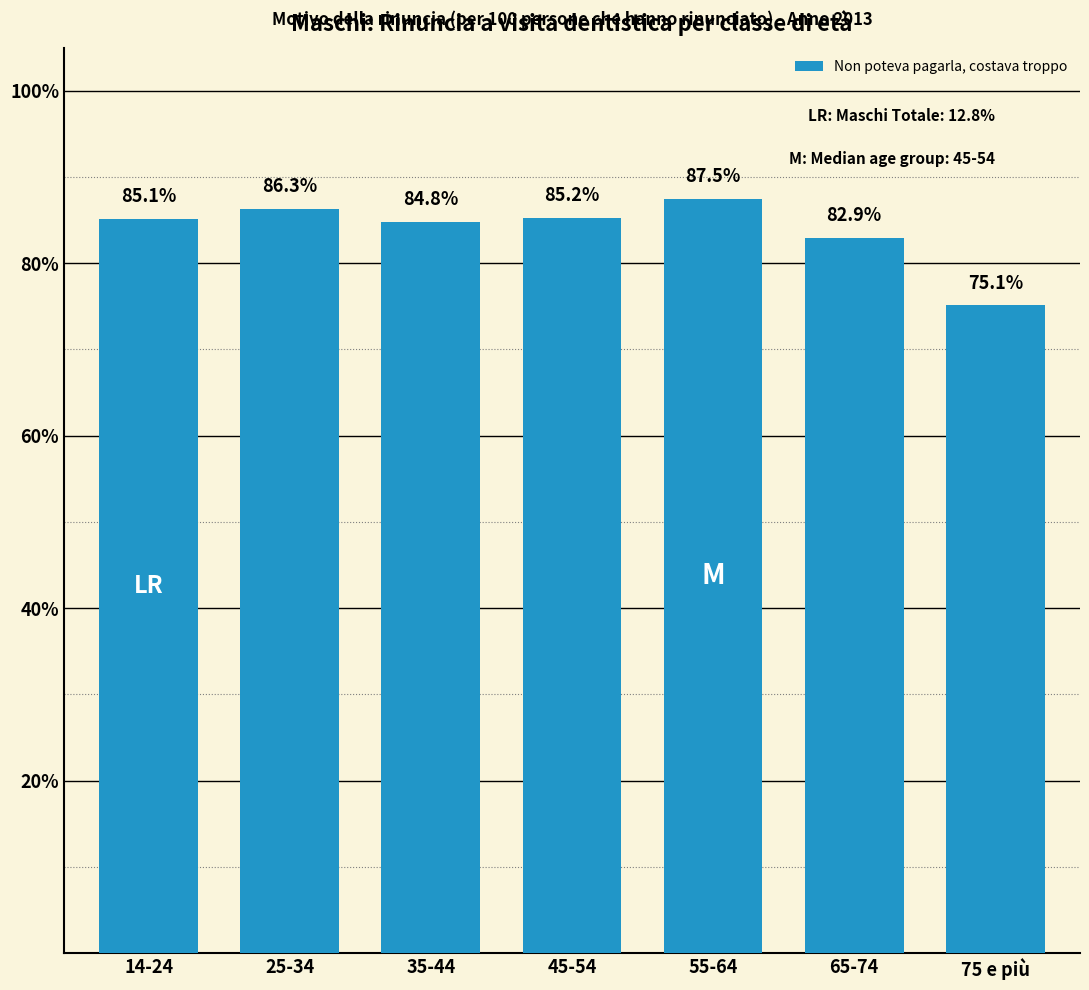

How many data points does each series have?

7